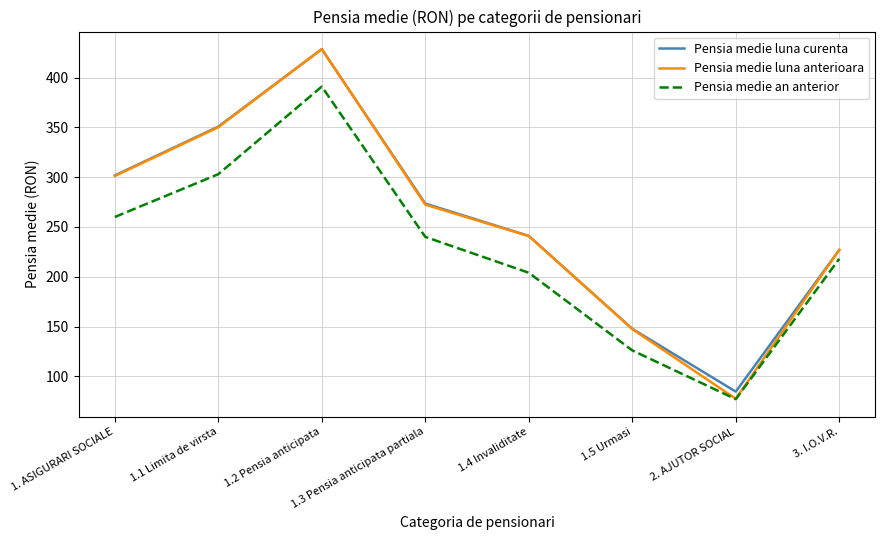

At which category does Pensia medie an anterior reach its first local peak?

1.2 Pensia anticipata